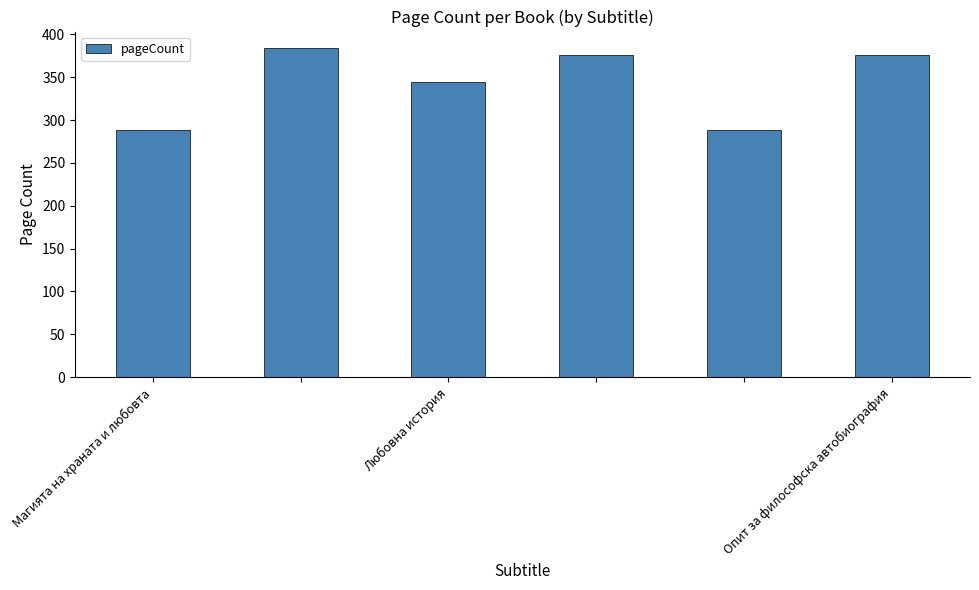

Are the bars grouped side by side (vs. stacked)?

No